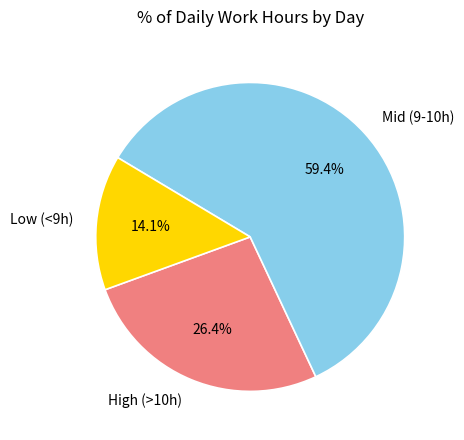

Rank the categories by value from highest to lowest.

Mid (9-10h), High (>10h), Low (<9h)